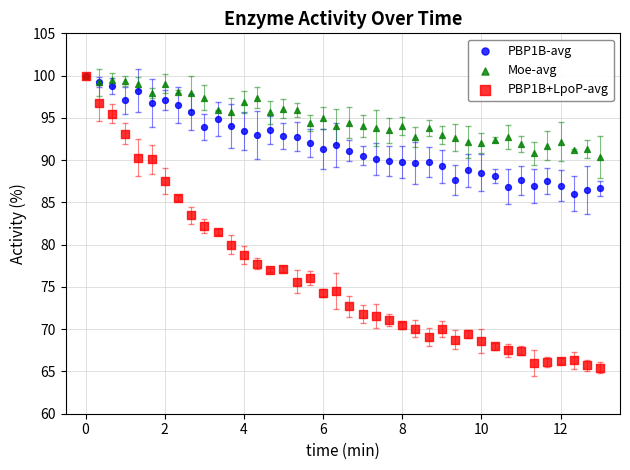

What are all the series names shown in the legend?

PBP1B-avg, Moe-avg, PBP1B+LpoP-avg